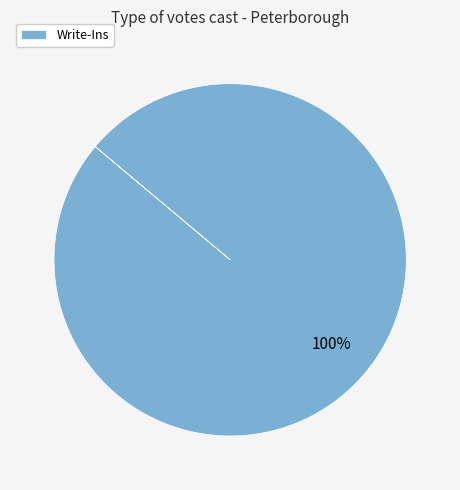

The Write-Ins slice represents 100% of the pie. True or false?

True